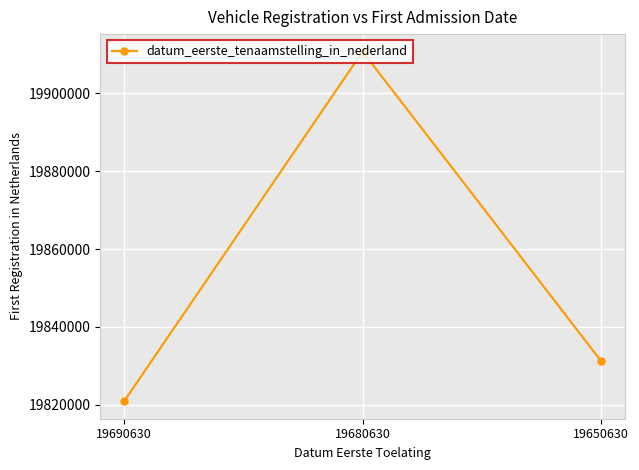

What is the average value?

19854275